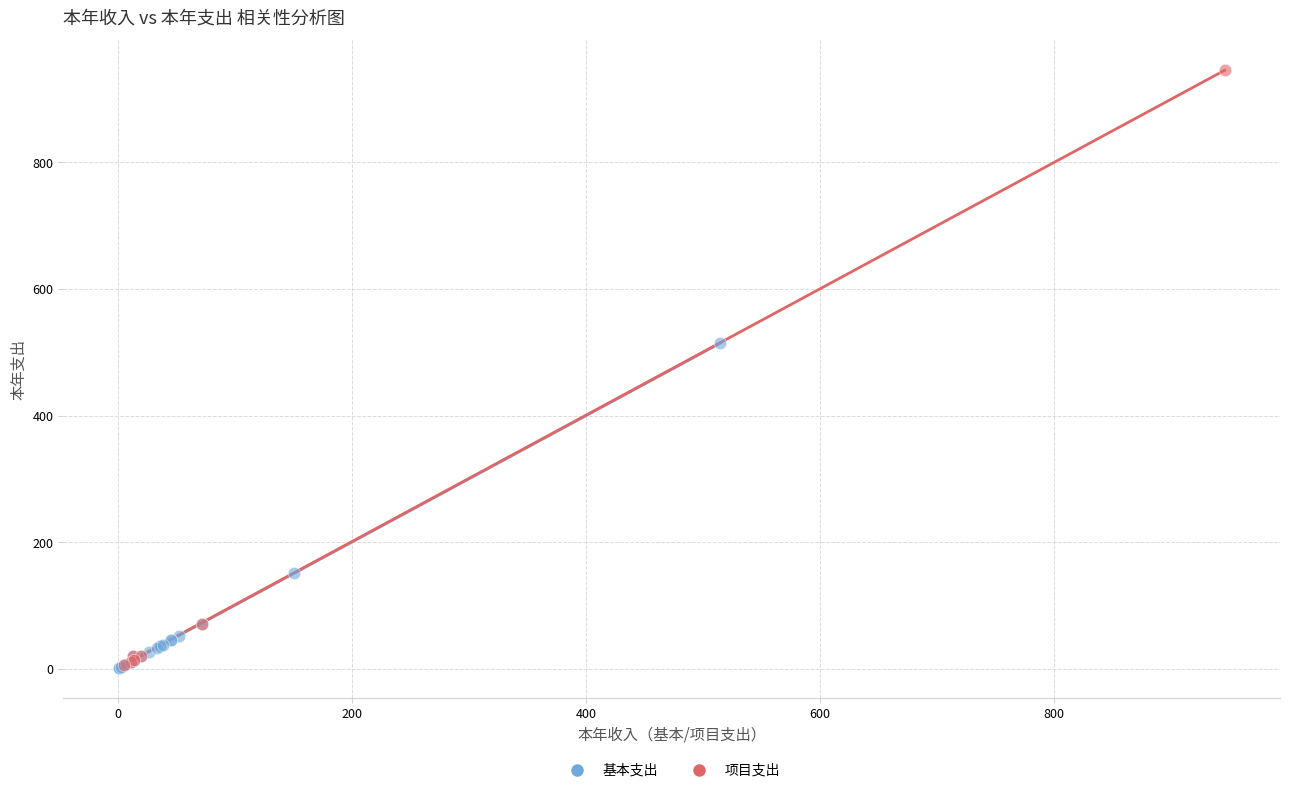

Which series reaches the maximum Y coordinate?

项目支出